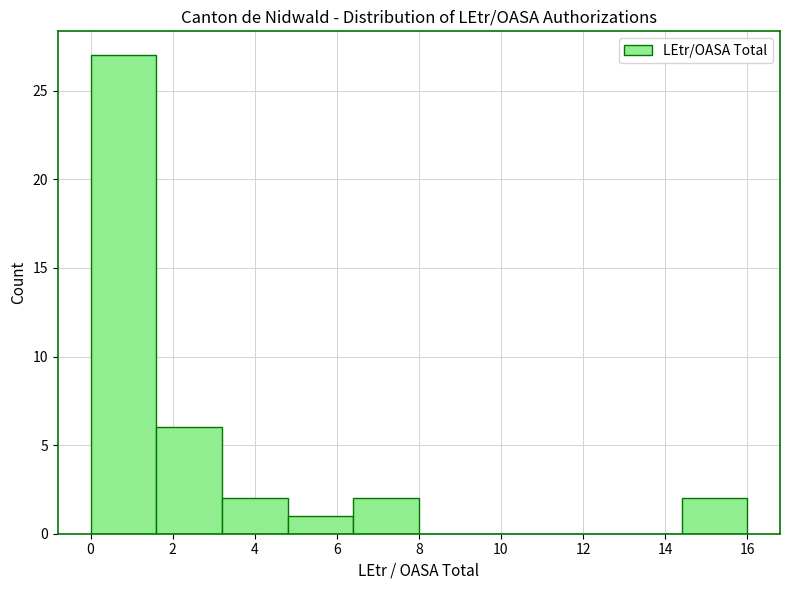

Reading left to right, list every bar in this chart as the range it spans on the x-axis followed by its height. The values are not printed on the chart, so give them approximately, as read against the axis.

0.0 to 1.6: 27
1.6 to 3.2: 6
3.2 to 4.8: 2
4.8 to 6.4: 1
6.4 to 8.0: 2
8.0 to 9.6: 0
9.6 to 11.2: 0
11.2 to 12.8: 0
12.8 to 14.4: 0
14.4 to 16.0: 2